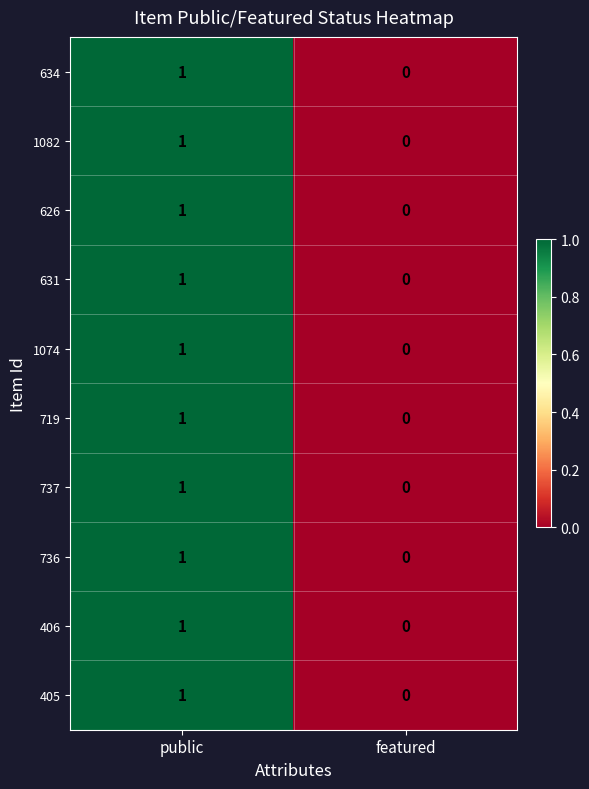

Where is 736 nearest to the value 0?

featured